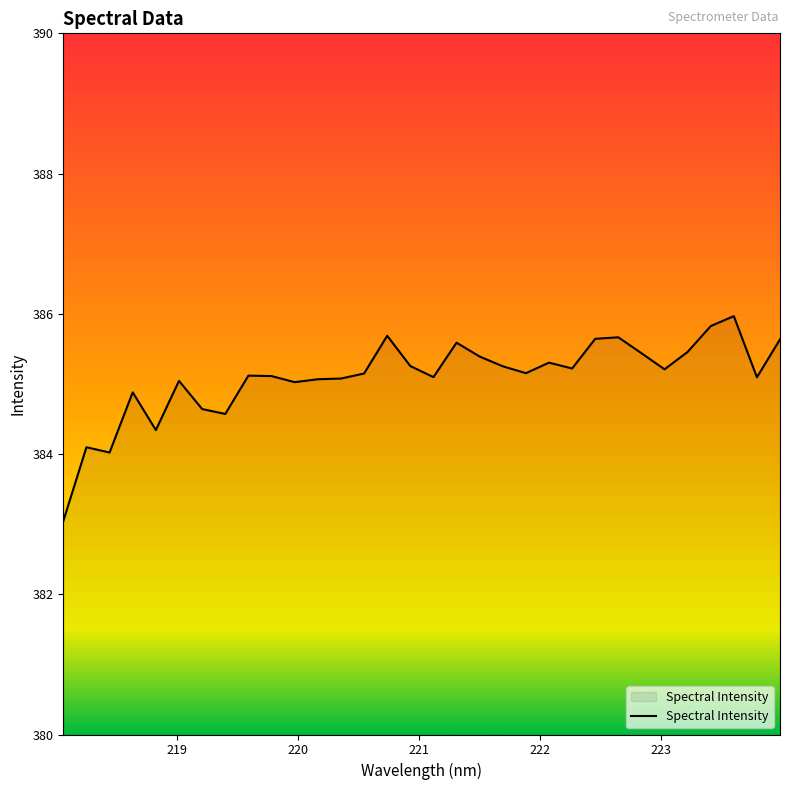

What is the difference between the maximum and minimum values?

2.9